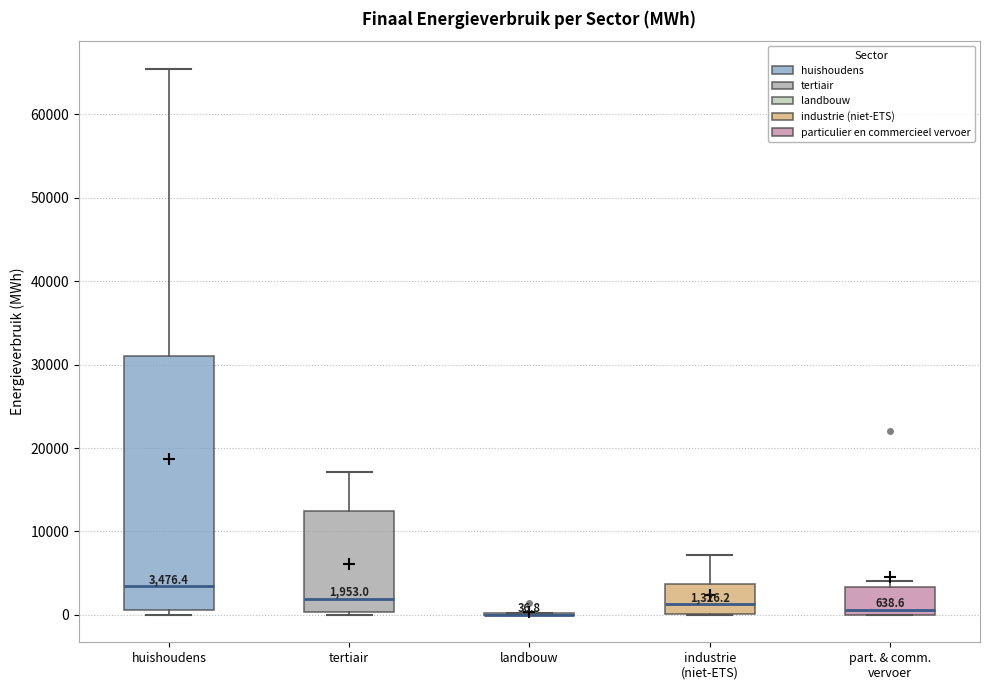

Which box is the tallest, from its lower edge to its upper edge?

huishoudens